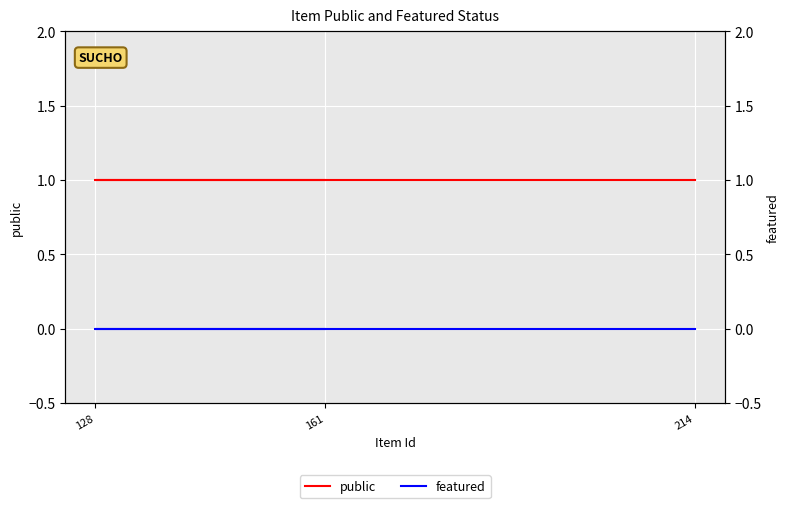

The value of public at 128 is 0. True or false?

False